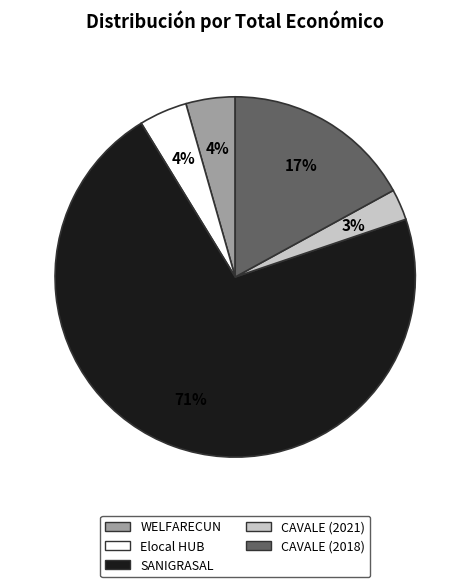

Does any single category account for the majority?

Yes